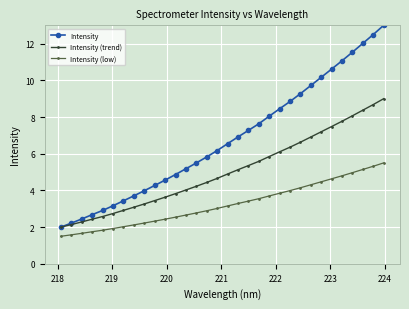

Which series has the largest total across all categories?

Intensity